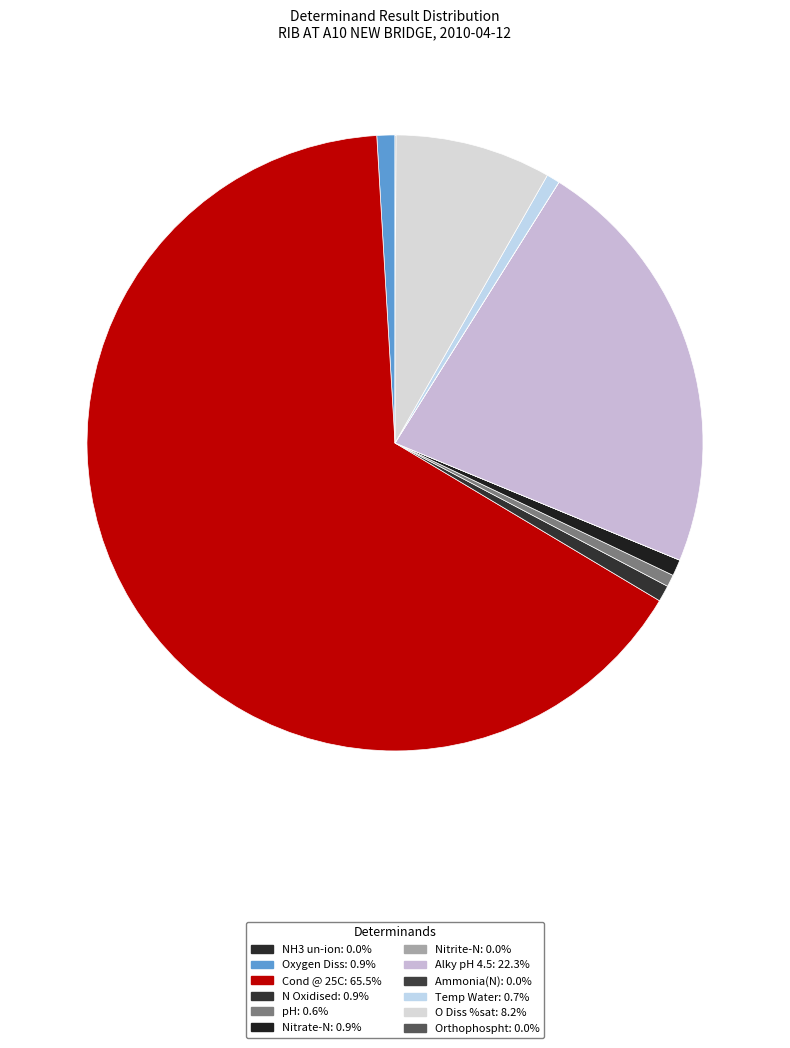

The Orthophospht slice represents 1% of the pie. True or false?

False